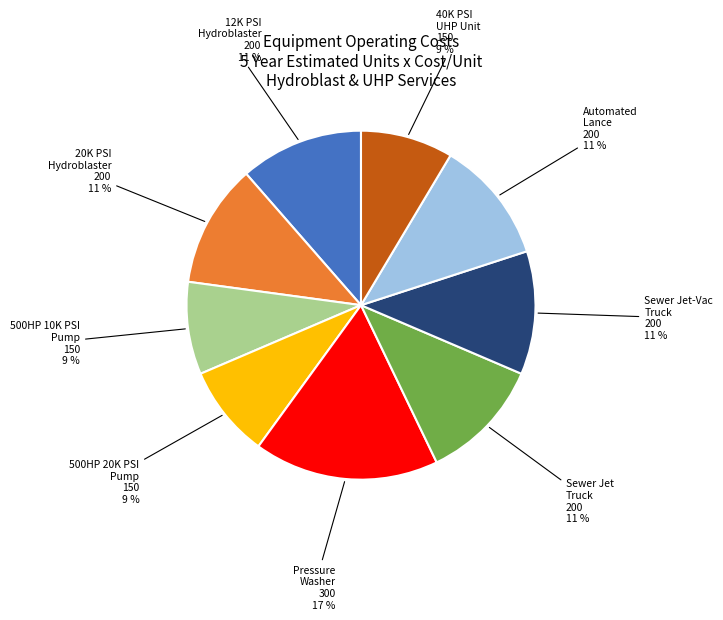

Does any single category account for the majority?

No